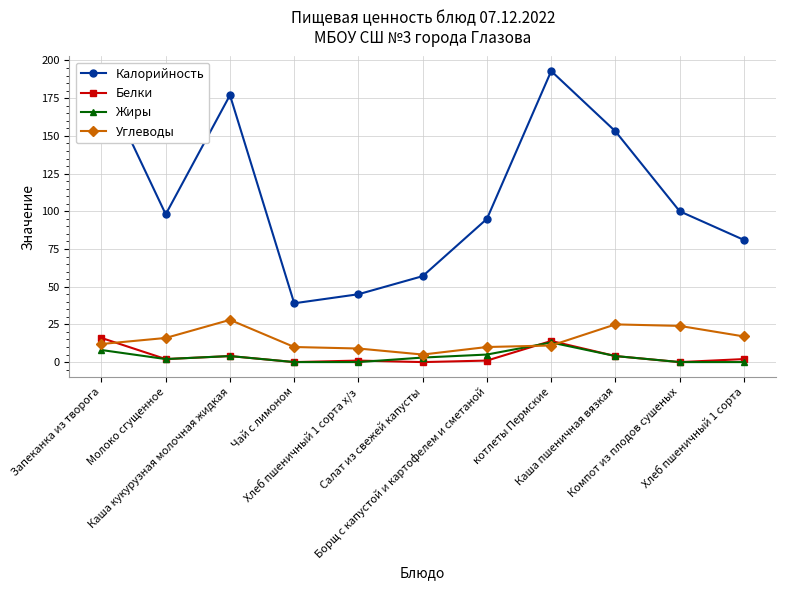

What is the lowest value of the Калорийность series?

39